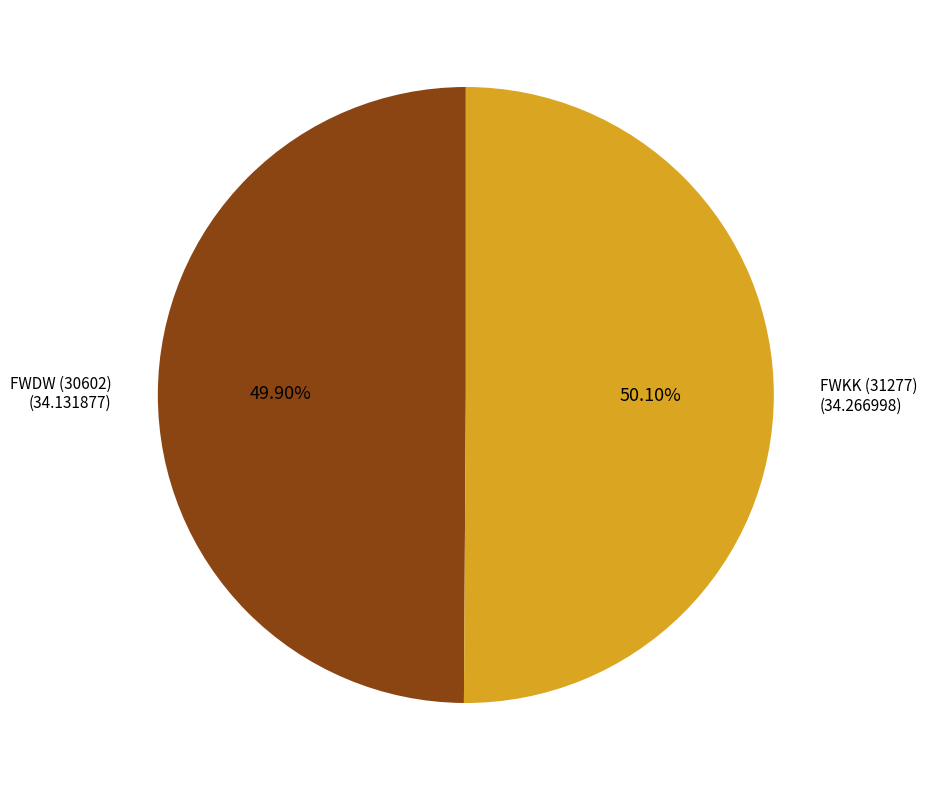

Is there any slice that represents more than half of the pie?

Yes